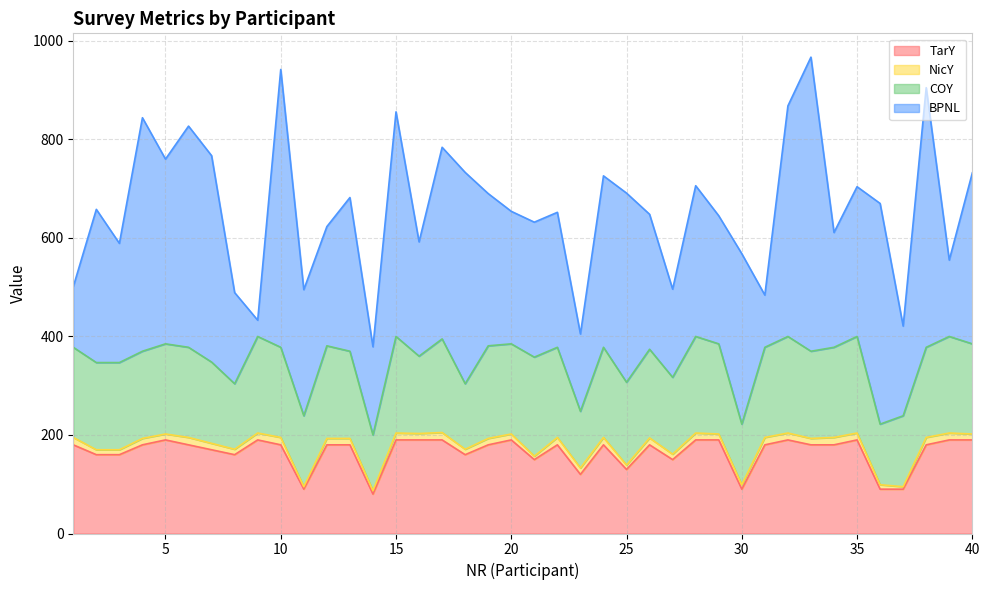

The TarY series shows 190 at 39. True or false?

True